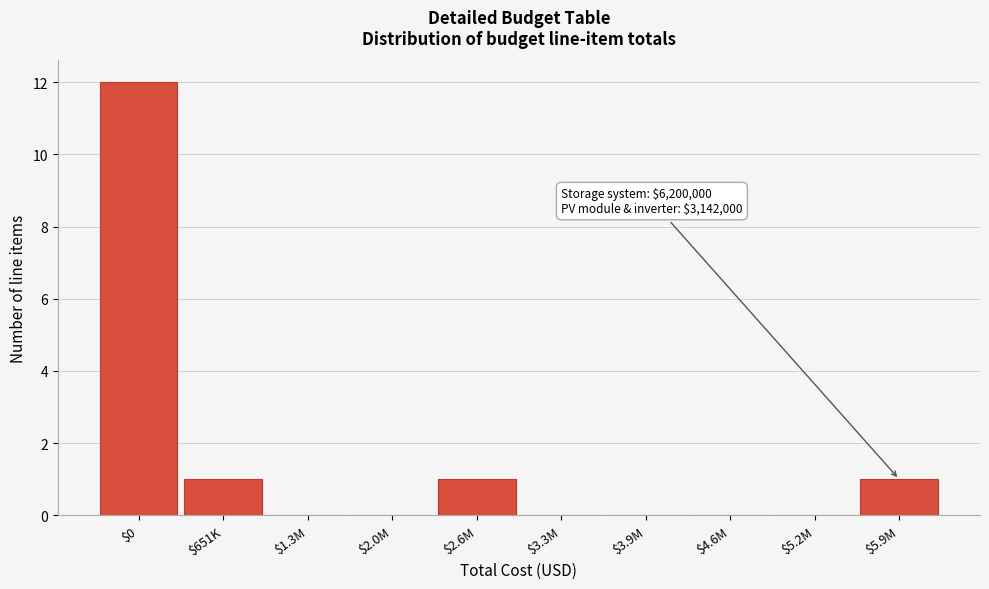

What is the maximum value shown in the chart?

12